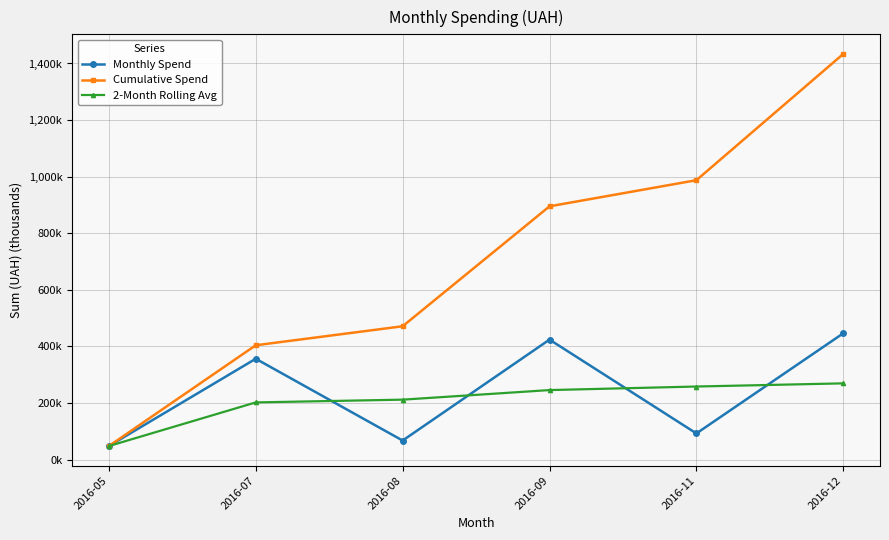

What is the maximum value shown in the chart?

1433.8